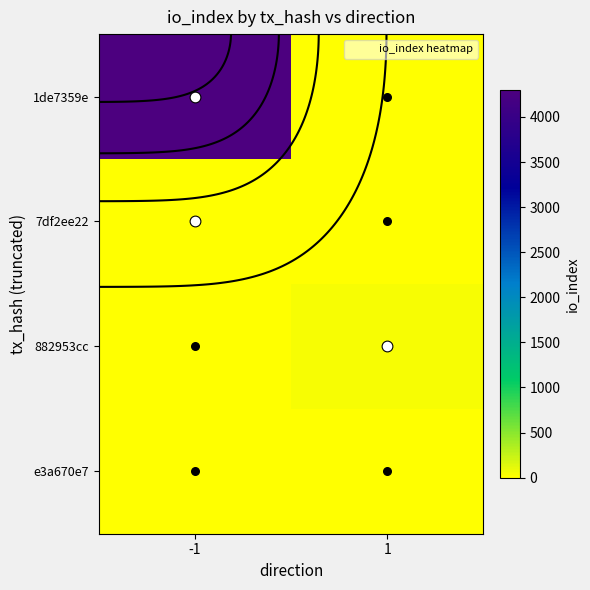

List the series in order of their peak value, highest first.

1de7359e, 882953cc, 7df2ee22, e3a670e7